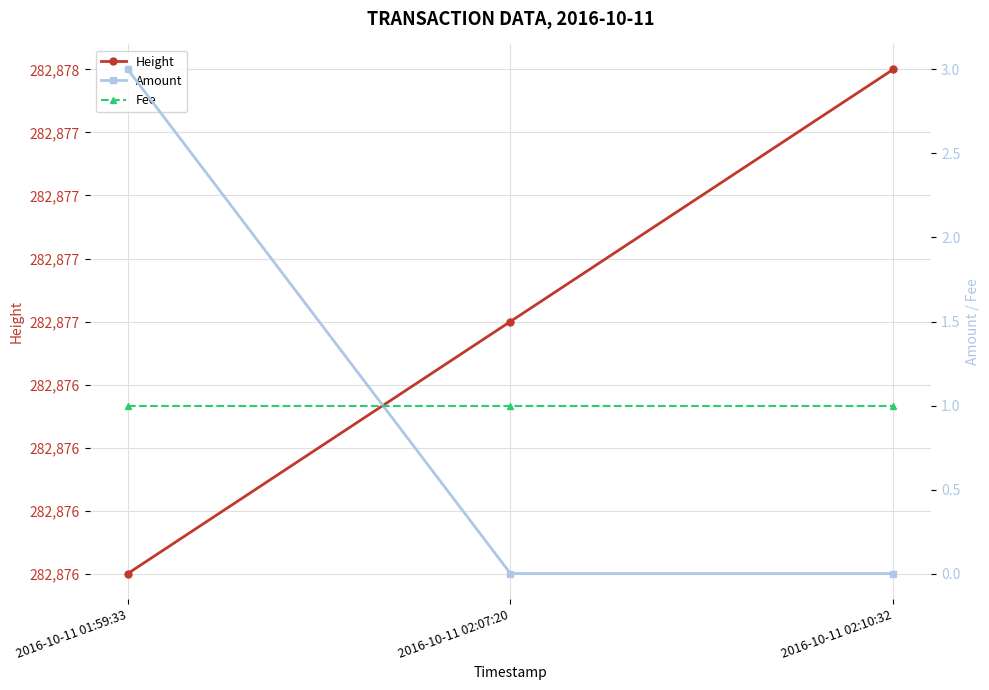

Which series has the widest spread of values?

Amount